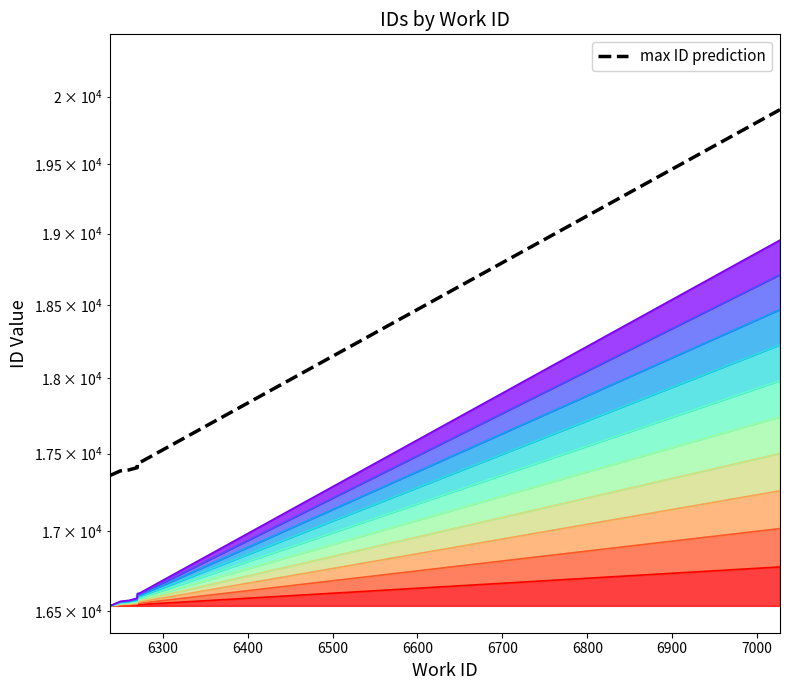

Count the number of categories in the chart.

10